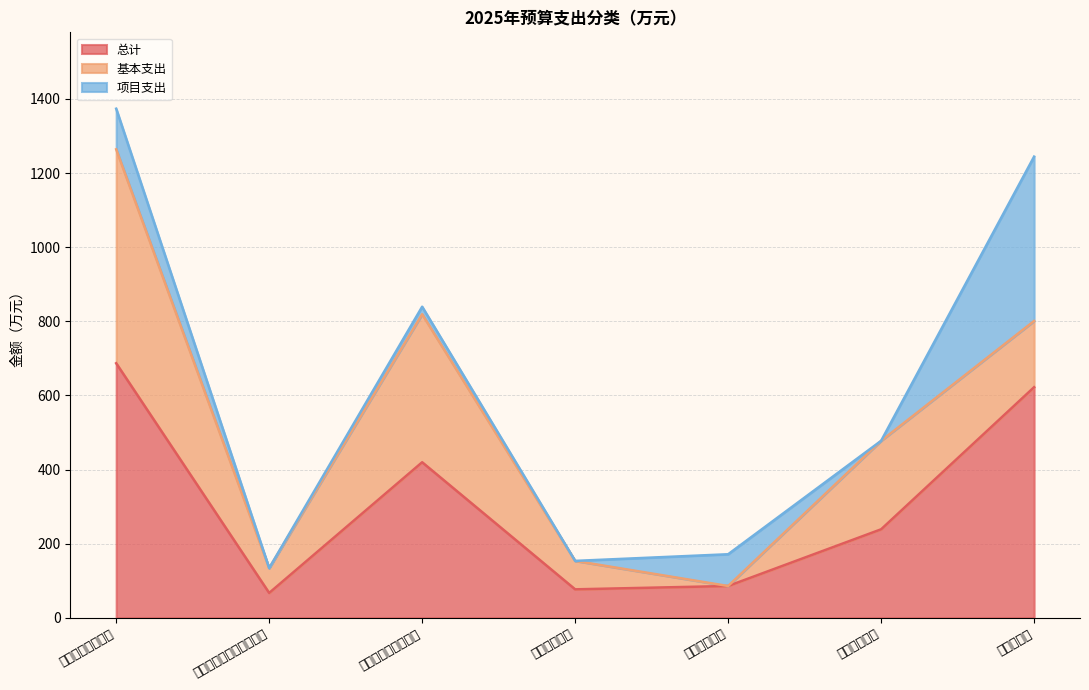

True or false: 总计 and 项目支出 intersect in this chart.

False